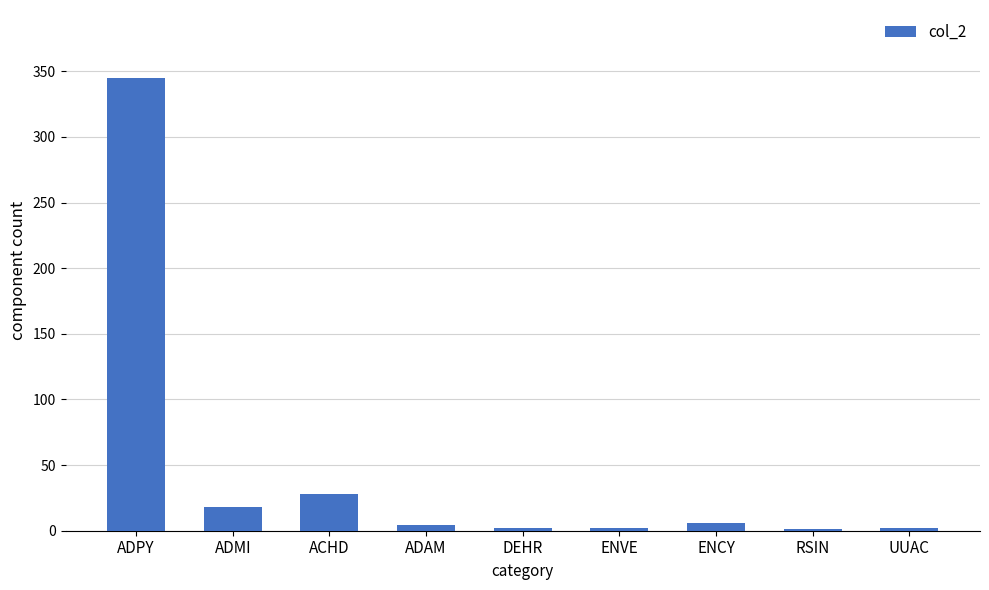

What is the sum of all values?

408